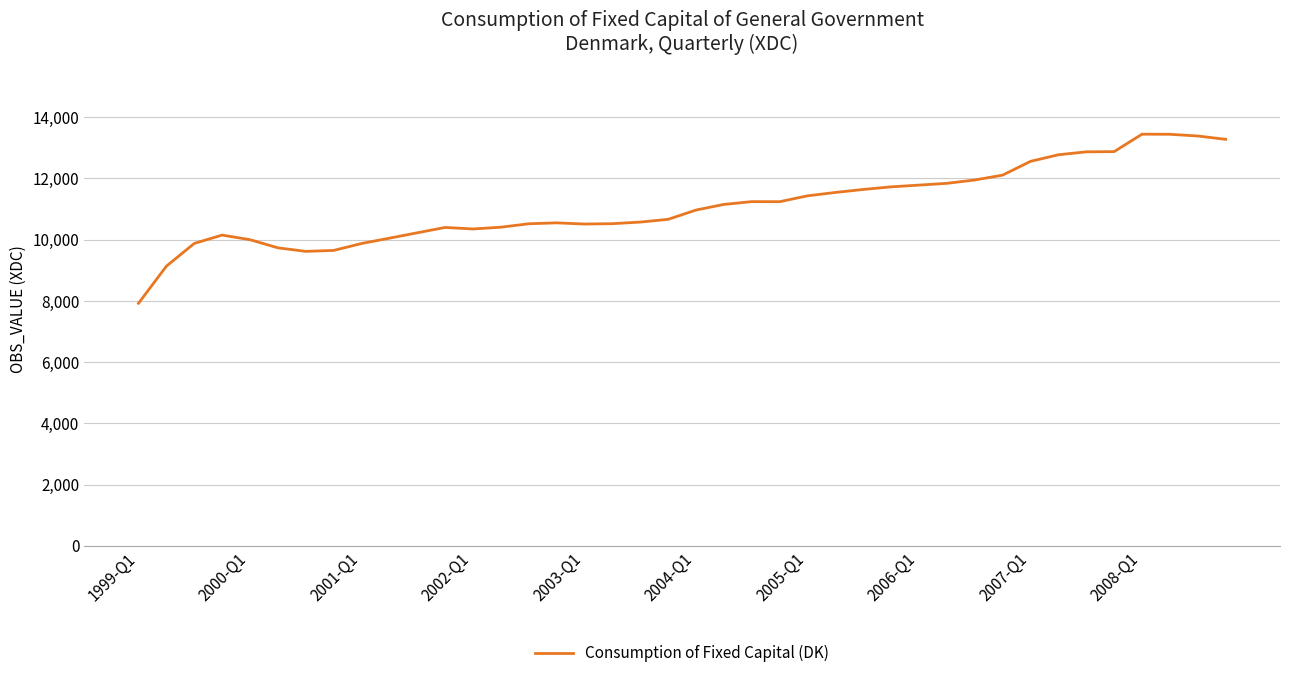

What is the greatest value displayed?

13445